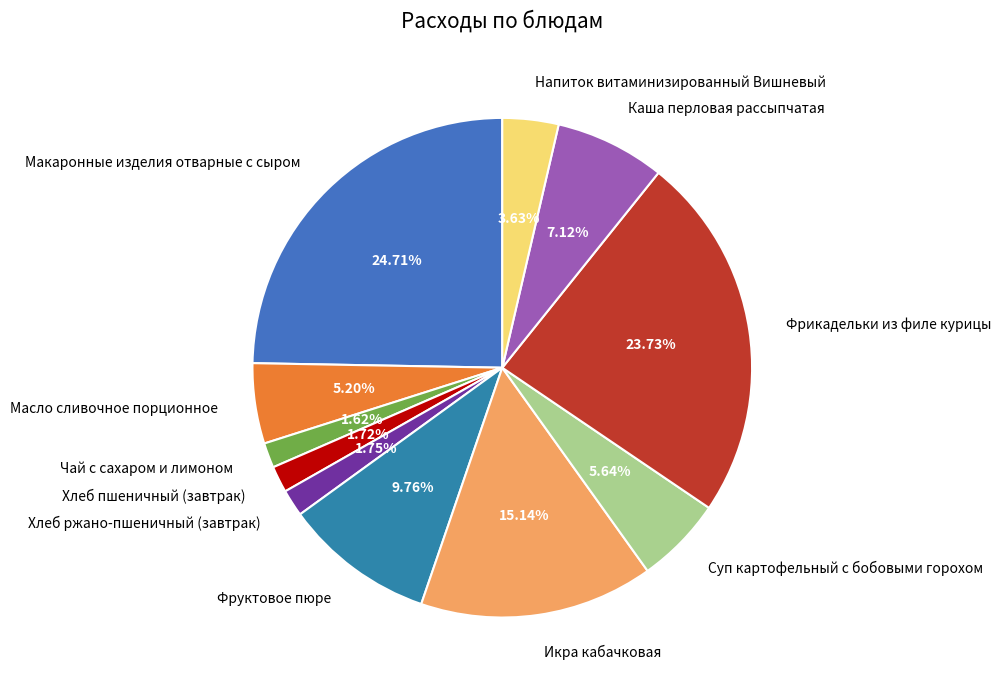

Is there a majority slice in this chart?

No